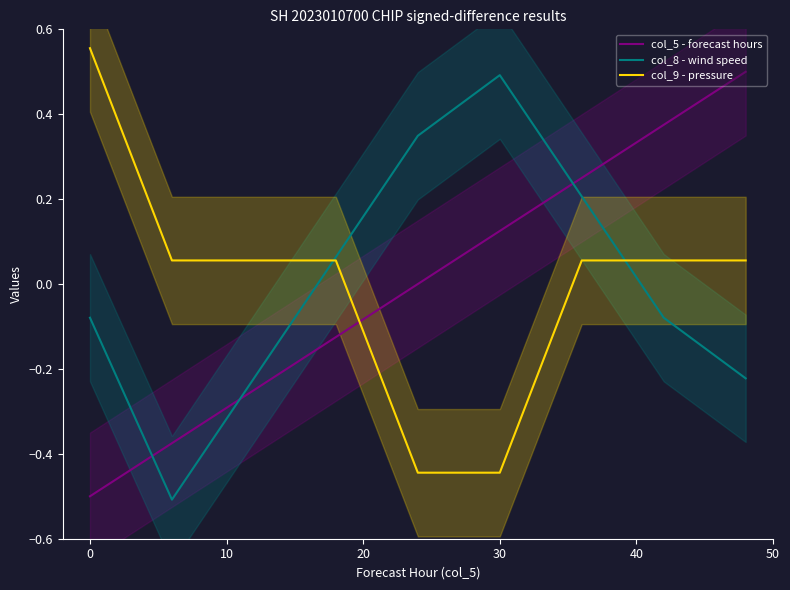

At which label does col_8 - wind speed reach its peak?

30